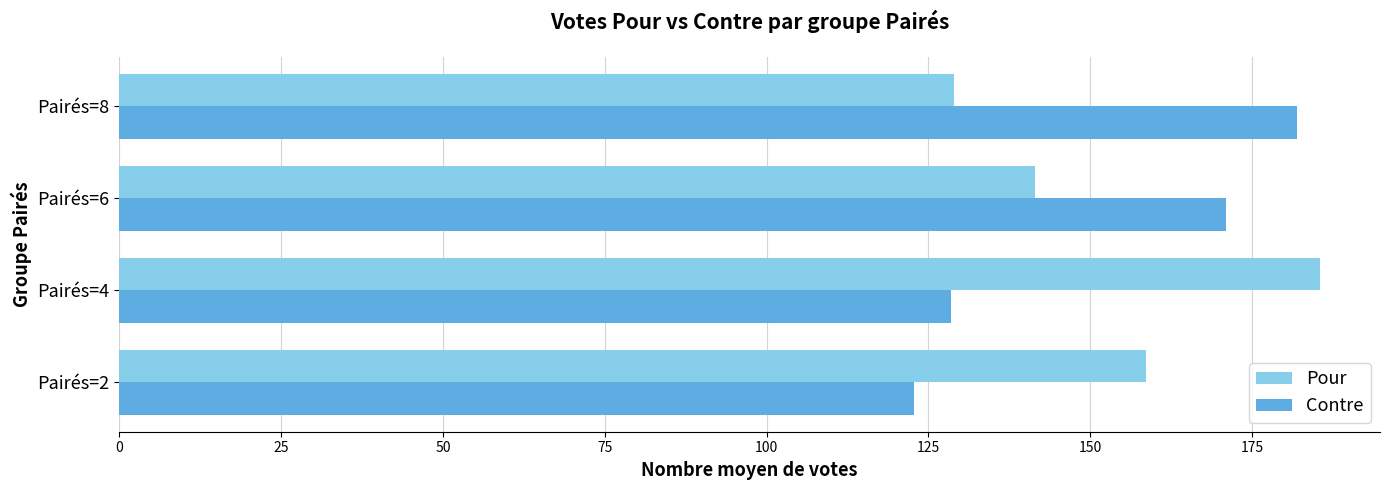

Which category has the highest value in the Pour series?

Pairés=4